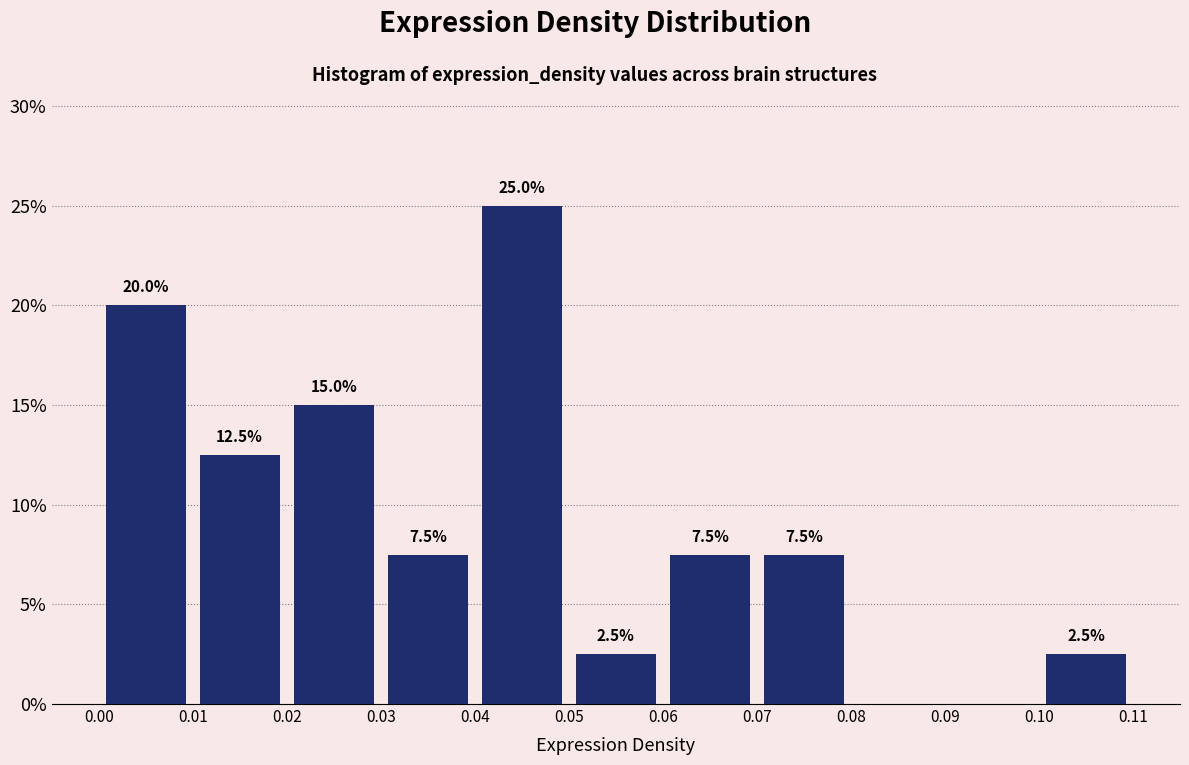

Over which range of the x-axis is the bar tallest?

0.04 to 0.05